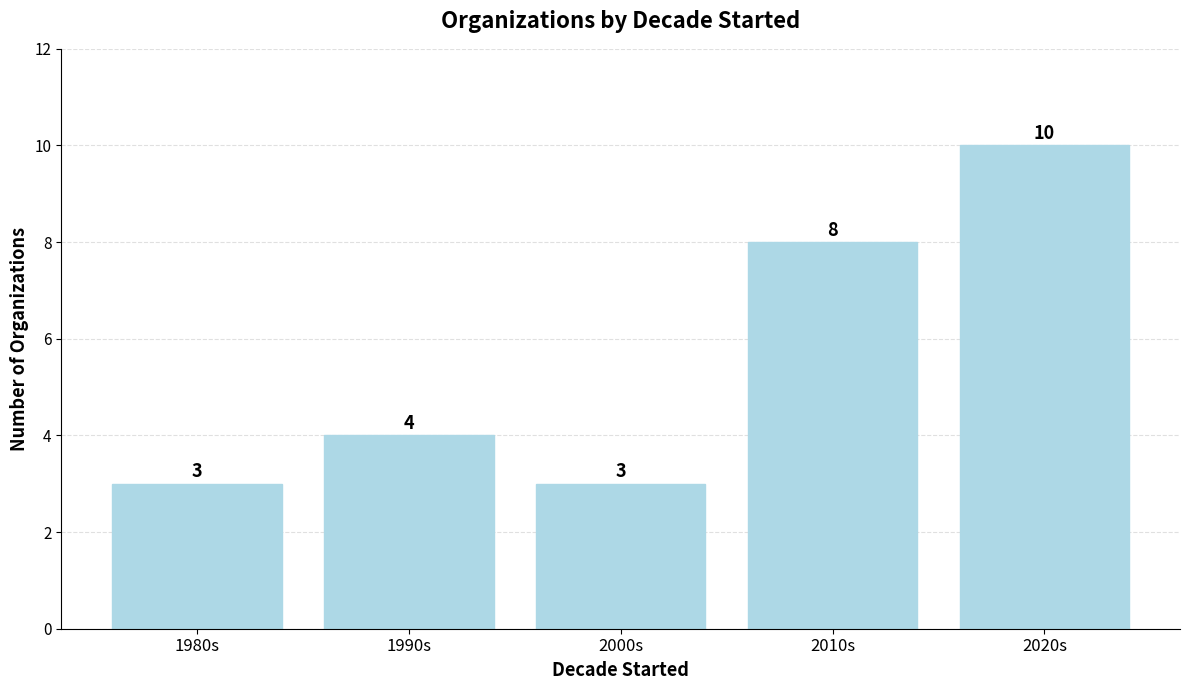

Does the chart contain any negative values?

No